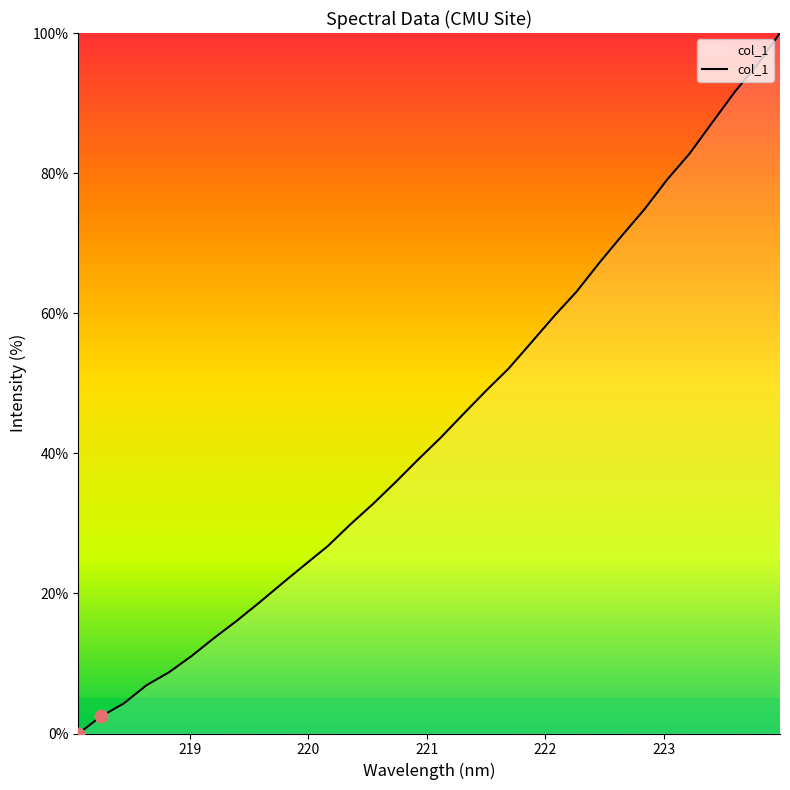

What is the maximum value shown in the chart?

100.0